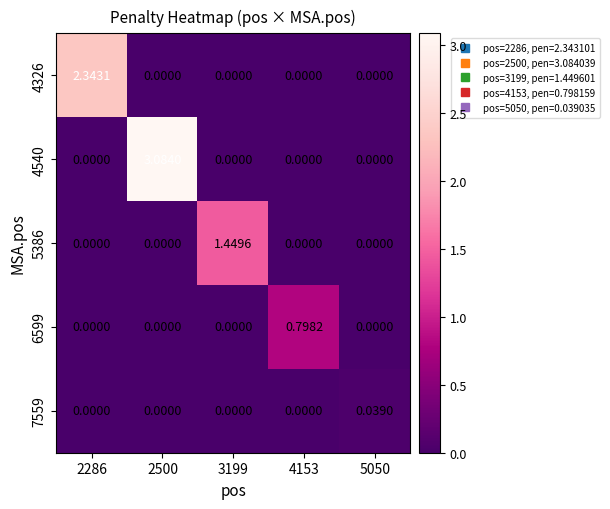

Is the value of 4326 at 2286 greater than the value of 6599 at 4153?

Yes